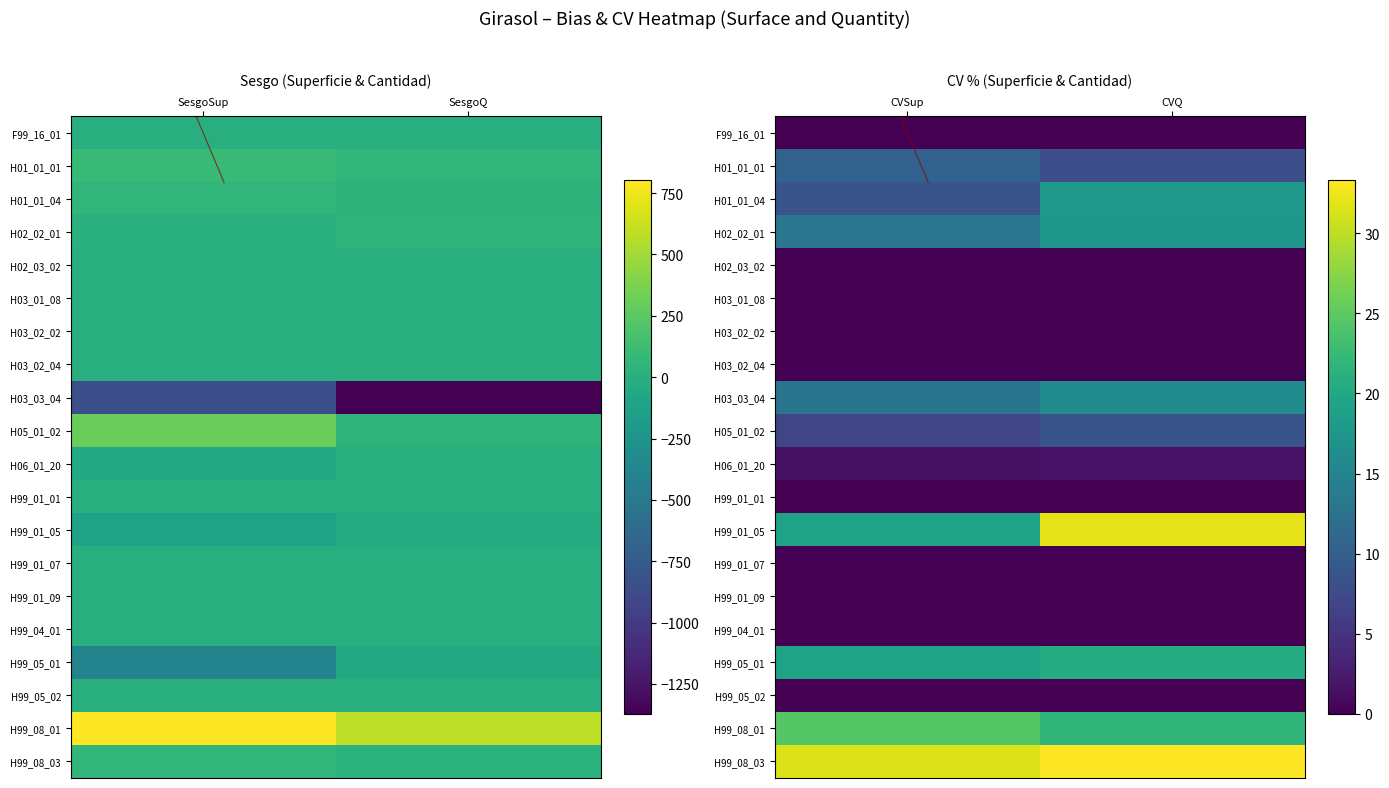

Reading left to right, list all the values displayed in this chart.

SesgoSup: F99_16_01=0.0	H01_01_01=95.6	H01_01_04=55.9	H02_02_01=4.5	H02_03_02=0.0	H03_01_08=0.0	H03_02_02=0.0	H03_02_04=0.0	H03_03_04=-848.7	H05_01_02=306.6	H06_01_20=-45.2	H99_01_01=0.0	H99_01_05=-119.3	H99_01_07=0.0	H99_01_09=0.0	H99_04_01=0.0	H99_05_01=-388.0	H99_05_02=0.0	H99_08_01=802.3	H99_08_03=56.3
CVSup: F99_16_01=0.0	H01_01_01=10.3	H01_01_04=8.7	H02_02_01=13.0	H02_03_02=0.0	H03_01_08=0.0	H03_02_02=0.0	H03_02_04=0.0	H03_03_04=12.9	H05_01_02=6.9	H06_01_20=1.5	H99_01_01=0.0	H99_01_05=19.3	H99_01_07=0.0	H99_01_09=0.0	H99_04_01=0.0	H99_05_01=19.4	H99_05_02=0.0	H99_08_01=24.5	H99_08_03=31.6
SesgoQ: F99_16_01=0.0	H01_01_01=56.6	H01_01_04=30.4	H02_02_01=38.4	H02_03_02=0.0	H03_01_08=0.0	H03_02_02=0.0	H03_02_04=0.0	H03_03_04=-1372.5	H05_01_02=39.6	H06_01_20=-2.1	H99_01_01=0.0	H99_01_05=-35.6	H99_01_07=0.0	H99_01_09=-0.0	H99_04_01=0.0	H99_05_01=-48.4	H99_05_02=0.0	H99_08_01=581.8	H99_08_03=12.6
CVQ: F99_16_01=0.0	H01_01_01=7.9	H01_01_04=17.9	H02_02_01=17.7	H02_03_02=0.0	H03_01_08=0.0	H03_02_02=0.0	H03_02_04=0.0	H03_03_04=16.0	H05_01_02=8.6	H06_01_20=1.6	H99_01_01=0.0	H99_01_05=31.9	H99_01_07=0.0	H99_01_09=0.0	H99_04_01=0.0	H99_05_01=20.5	H99_05_02=0.0	H99_08_01=21.8	H99_08_03=33.3